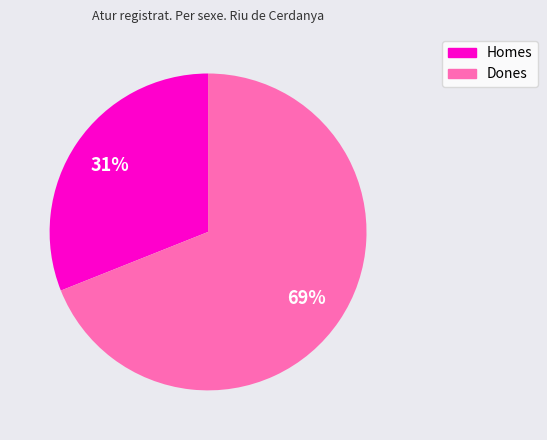

How many slices are in this pie chart?

2